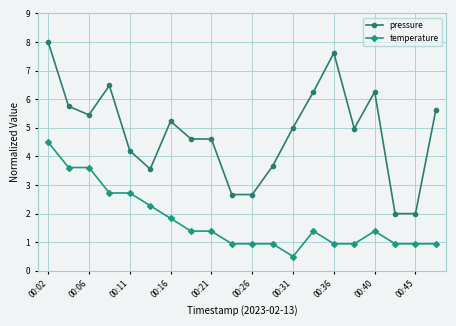

What is the value of the temperature point at the 12th from the left?

0.9